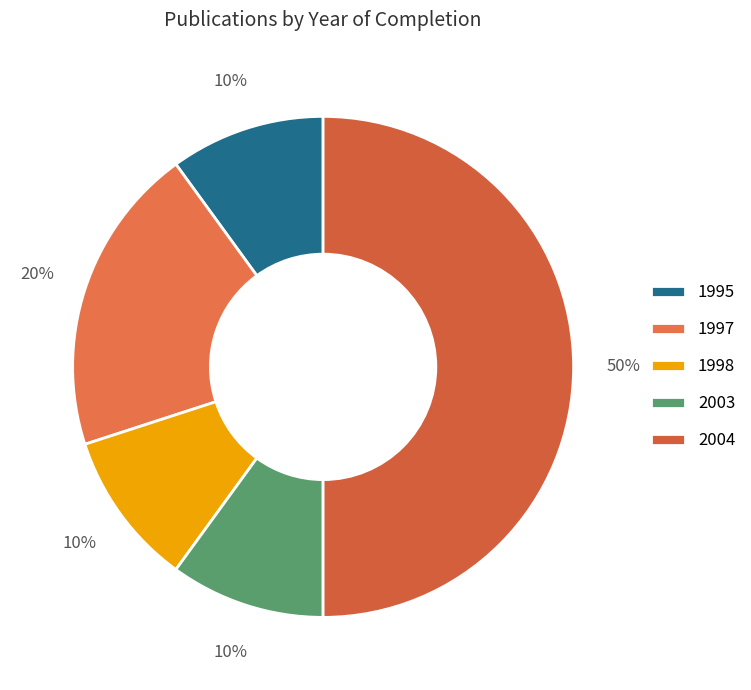

What percentage is the 2004 slice, to the nearest percent?

50%